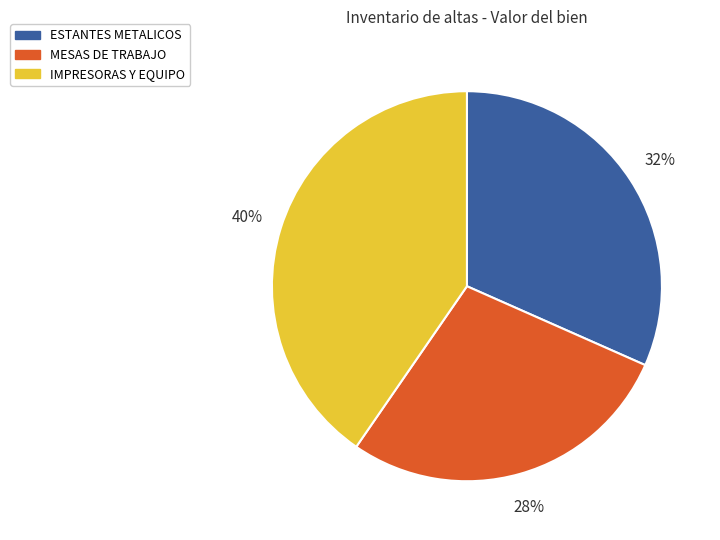

Combined, do MESAS DE TRABAJO and ESTANTES METALICOS account for over 50%?

Yes